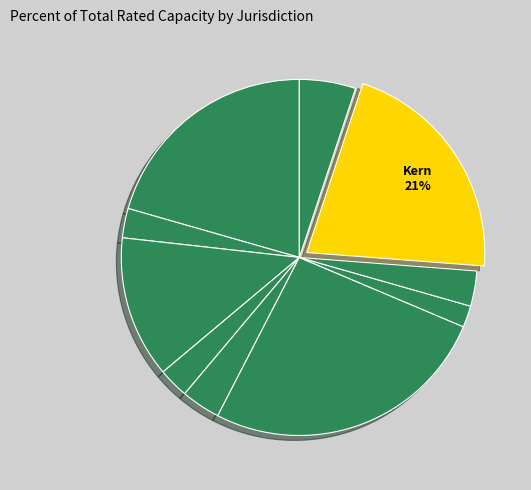

Rank the categories by value from highest to lowest.

Fresno, Kern, Alameda, Contra Costa, Kings, El Dorado, Imperial, Del Norte, Butte, Humboldt